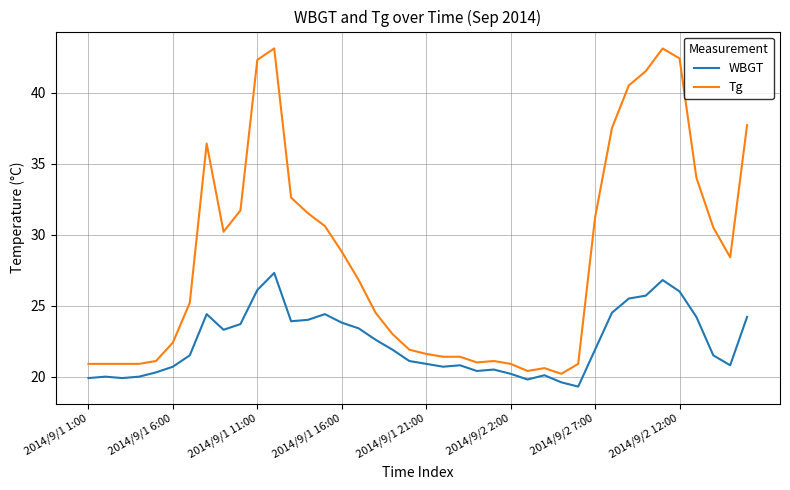

Which series has the largest range (max minus min)?

Tg